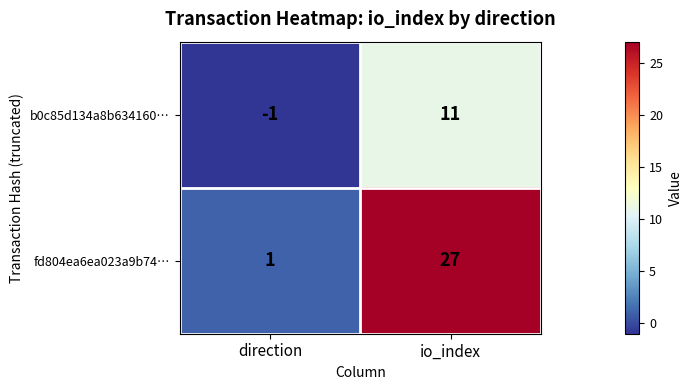

List the series in order of their overall mean, highest first.

fd804ea6ea023a9b74…, b0c85d134a8b634160…